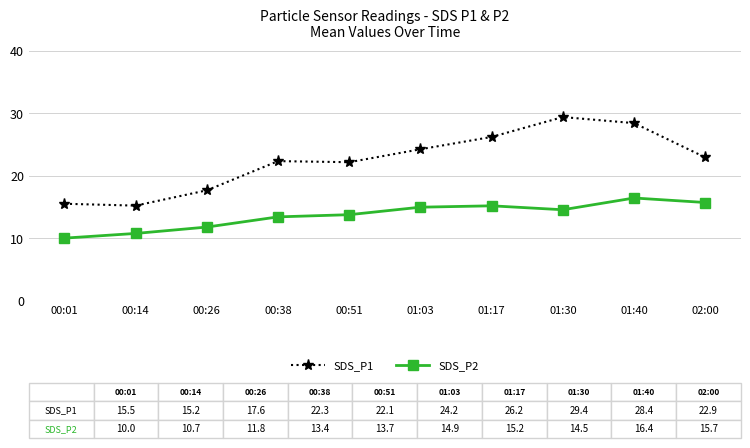

Which series changed the most between 00:38 and 01:40?

SDS_P1